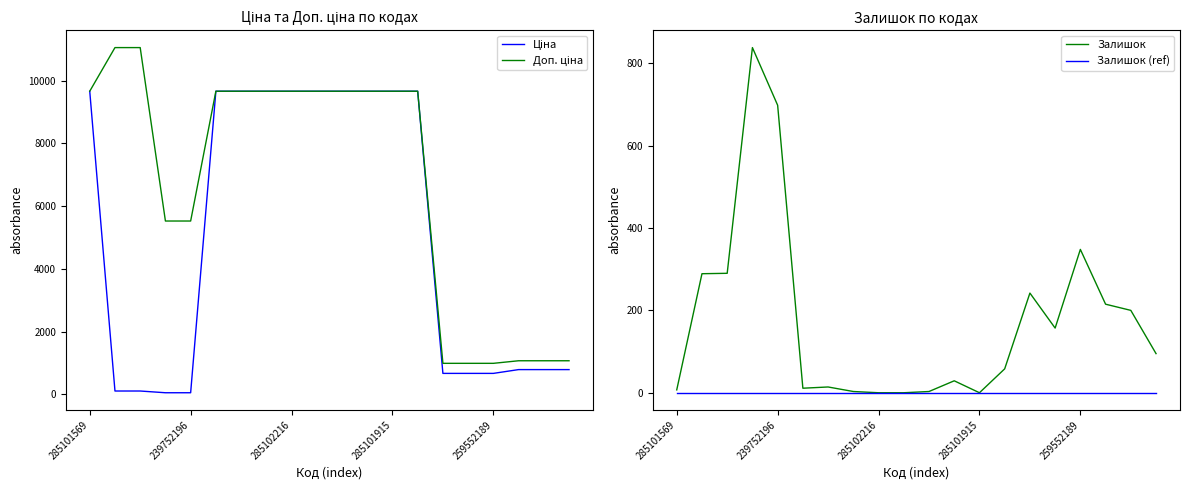

What is the sum of all Залишок values?

3497